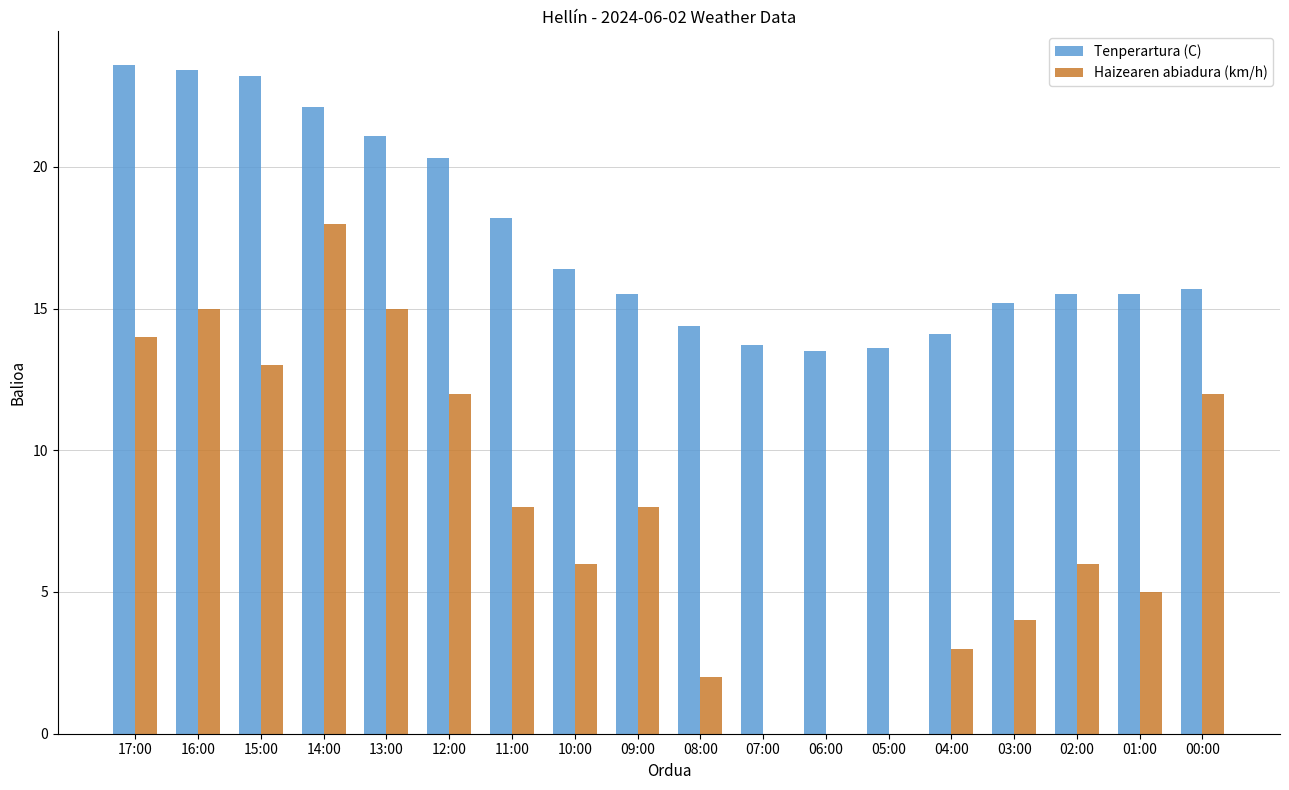

Reading left to right, what are all the values shown in this chart?

Tenperartura (C): 23.6	23.4	23.2	22.1	21.1	20.3	18.2	16.4	15.5	14.4	13.7	13.5	13.6	14.1	15.2	15.5	15.5	15.7
Haizearen abiadura (km/h): 14.0	15.0	13.0	18.0	15.0	12.0	8.0	6.0	8.0	2.0	0.0	0.0	0.0	3.0	4.0	6.0	5.0	12.0